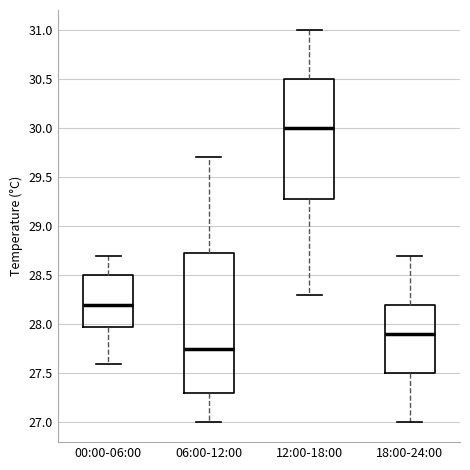

Where does the median line of the box for 12:00-18:00 sit on the y-axis? The values are not printed on the chart, so give them approximately, as read against the axis.

30.00